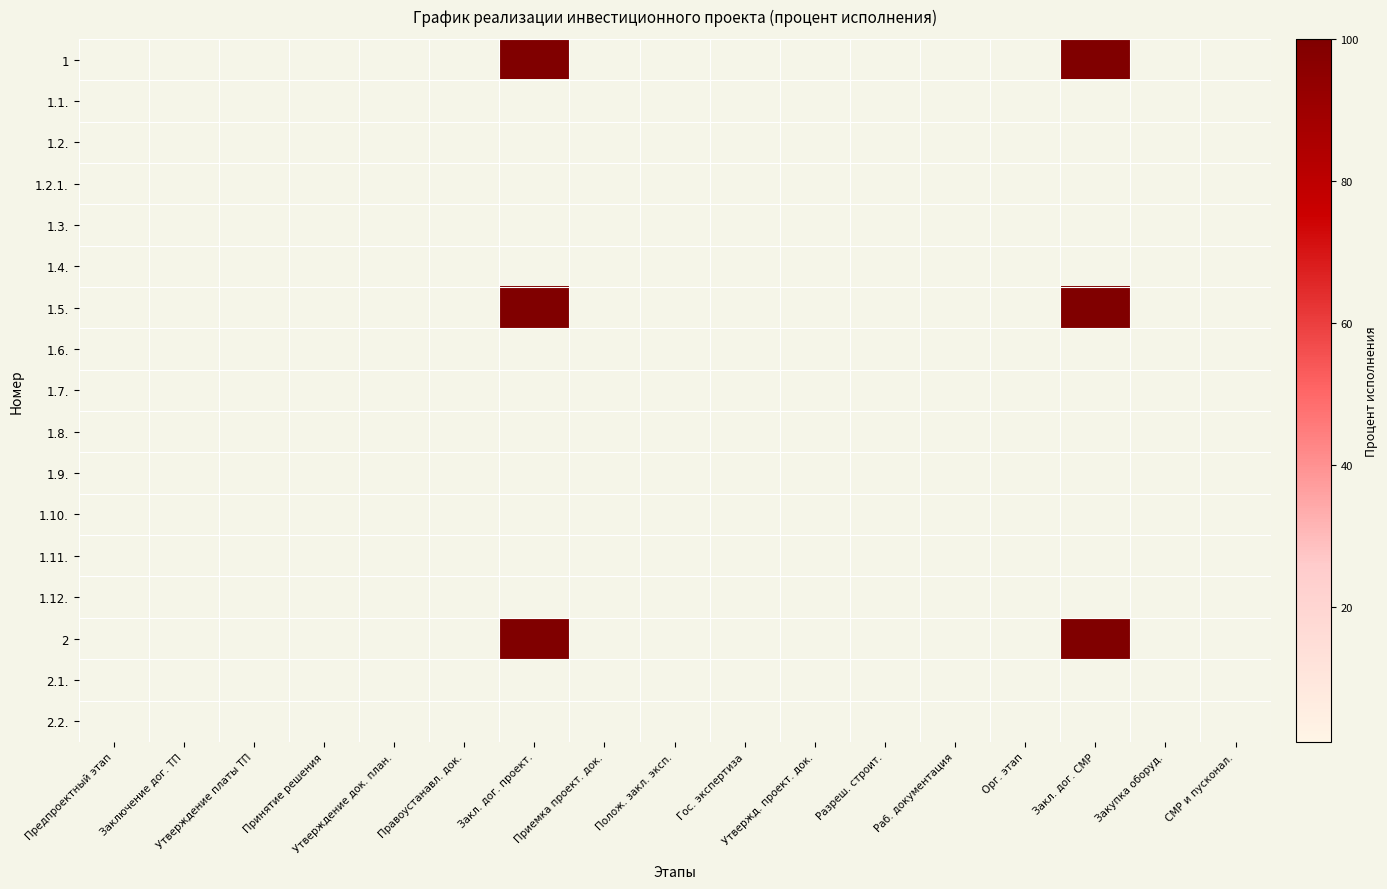

Reading left to right, list all the values displayed in this chart.

1: Предпроектный этап=0	Заключение дог. ТП=0	Утверждение платы ТП=0	Принятие решения=0	Утверждение док. план.=0	Правоустанавл. док.=0	Закл. дог. проект.=100	Приемка проект. док.=0	Полож. закл. эксп.=0	Гос. экспертиза=0	Утвержд. проект. док.=0	Разреш. строит.=0	Раб. документация=0	Орг. этап=0	Закл. дог. СМР=100	Закупка оборуд.=0	СМР и пусконал.=0
1.1.: Предпроектный этап=0	Заключение дог. ТП=0	Утверждение платы ТП=0	Принятие решения=0	Утверждение док. план.=0	Правоустанавл. док.=0	Закл. дог. проект.=0	Приемка проект. док.=0	Полож. закл. эксп.=0	Гос. экспертиза=0	Утвержд. проект. док.=0	Разреш. строит.=0	Раб. документация=0	Орг. этап=0	Закл. дог. СМР=0	Закупка оборуд.=0	СМР и пусконал.=0
1.2.: Предпроектный этап=0	Заключение дог. ТП=0	Утверждение платы ТП=0	Принятие решения=0	Утверждение док. план.=0	Правоустанавл. док.=0	Закл. дог. проект.=0	Приемка проект. док.=0	Полож. закл. эксп.=0	Гос. экспертиза=0	Утвержд. проект. док.=0	Разреш. строит.=0	Раб. документация=0	Орг. этап=0	Закл. дог. СМР=0	Закупка оборуд.=0	СМР и пусконал.=0
1.2.1.: Предпроектный этап=0	Заключение дог. ТП=0	Утверждение платы ТП=0	Принятие решения=0	Утверждение док. план.=0	Правоустанавл. док.=0	Закл. дог. проект.=0	Приемка проект. док.=0	Полож. закл. эксп.=0	Гос. экспертиза=0	Утвержд. проект. док.=0	Разреш. строит.=0	Раб. документация=0	Орг. этап=0	Закл. дог. СМР=0	Закупка оборуд.=0	СМР и пусконал.=0
1.3.: Предпроектный этап=0	Заключение дог. ТП=0	Утверждение платы ТП=0	Принятие решения=0	Утверждение док. план.=0	Правоустанавл. док.=0	Закл. дог. проект.=0	Приемка проект. док.=0	Полож. закл. эксп.=0	Гос. экспертиза=0	Утвержд. проект. док.=0	Разреш. строит.=0	Раб. документация=0	Орг. этап=0	Закл. дог. СМР=0	Закупка оборуд.=0	СМР и пусконал.=0
1.4.: Предпроектный этап=0	Заключение дог. ТП=0	Утверждение платы ТП=0	Принятие решения=0	Утверждение док. план.=0	Правоустанавл. док.=0	Закл. дог. проект.=0	Приемка проект. док.=0	Полож. закл. эксп.=0	Гос. экспертиза=0	Утвержд. проект. док.=0	Разреш. строит.=0	Раб. документация=0	Орг. этап=0	Закл. дог. СМР=0	Закупка оборуд.=0	СМР и пусконал.=0
1.5.: Предпроектный этап=0	Заключение дог. ТП=0	Утверждение платы ТП=0	Принятие решения=0	Утверждение док. план.=0	Правоустанавл. док.=0	Закл. дог. проект.=100	Приемка проект. док.=0	Полож. закл. эксп.=0	Гос. экспертиза=0	Утвержд. проект. док.=0	Разреш. строит.=0	Раб. документация=0	Орг. этап=0	Закл. дог. СМР=100	Закупка оборуд.=0	СМР и пусконал.=0
1.6.: Предпроектный этап=0	Заключение дог. ТП=0	Утверждение платы ТП=0	Принятие решения=0	Утверждение док. план.=0	Правоустанавл. док.=0	Закл. дог. проект.=0	Приемка проект. док.=0	Полож. закл. эксп.=0	Гос. экспертиза=0	Утвержд. проект. док.=0	Разреш. строит.=0	Раб. документация=0	Орг. этап=0	Закл. дог. СМР=0	Закупка оборуд.=0	СМР и пусконал.=0
1.7.: Предпроектный этап=0	Заключение дог. ТП=0	Утверждение платы ТП=0	Принятие решения=0	Утверждение док. план.=0	Правоустанавл. док.=0	Закл. дог. проект.=0	Приемка проект. док.=0	Полож. закл. эксп.=0	Гос. экспертиза=0	Утвержд. проект. док.=0	Разреш. строит.=0	Раб. документация=0	Орг. этап=0	Закл. дог. СМР=0	Закупка оборуд.=0	СМР и пусконал.=0
1.8.: Предпроектный этап=0	Заключение дог. ТП=0	Утверждение платы ТП=0	Принятие решения=0	Утверждение док. план.=0	Правоустанавл. док.=0	Закл. дог. проект.=0	Приемка проект. док.=0	Полож. закл. эксп.=0	Гос. экспертиза=0	Утвержд. проект. док.=0	Разреш. строит.=0	Раб. документация=0	Орг. этап=0	Закл. дог. СМР=0	Закупка оборуд.=0	СМР и пусконал.=0
1.9.: Предпроектный этап=0	Заключение дог. ТП=0	Утверждение платы ТП=0	Принятие решения=0	Утверждение док. план.=0	Правоустанавл. док.=0	Закл. дог. проект.=0	Приемка проект. док.=0	Полож. закл. эксп.=0	Гос. экспертиза=0	Утвержд. проект. док.=0	Разреш. строит.=0	Раб. документация=0	Орг. этап=0	Закл. дог. СМР=0	Закупка оборуд.=0	СМР и пусконал.=0
1.10.: Предпроектный этап=0	Заключение дог. ТП=0	Утверждение платы ТП=0	Принятие решения=0	Утверждение док. план.=0	Правоустанавл. док.=0	Закл. дог. проект.=0	Приемка проект. док.=0	Полож. закл. эксп.=0	Гос. экспертиза=0	Утвержд. проект. док.=0	Разреш. строит.=0	Раб. документация=0	Орг. этап=0	Закл. дог. СМР=0	Закупка оборуд.=0	СМР и пусконал.=0
1.11.: Предпроектный этап=0	Заключение дог. ТП=0	Утверждение платы ТП=0	Принятие решения=0	Утверждение док. план.=0	Правоустанавл. док.=0	Закл. дог. проект.=0	Приемка проект. док.=0	Полож. закл. эксп.=0	Гос. экспертиза=0	Утвержд. проект. док.=0	Разреш. строит.=0	Раб. документация=0	Орг. этап=0	Закл. дог. СМР=0	Закупка оборуд.=0	СМР и пусконал.=0
1.12.: Предпроектный этап=0	Заключение дог. ТП=0	Утверждение платы ТП=0	Принятие решения=0	Утверждение док. план.=0	Правоустанавл. док.=0	Закл. дог. проект.=0	Приемка проект. док.=0	Полож. закл. эксп.=0	Гос. экспертиза=0	Утвержд. проект. док.=0	Разреш. строит.=0	Раб. документация=0	Орг. этап=0	Закл. дог. СМР=0	Закупка оборуд.=0	СМР и пусконал.=0
2: Предпроектный этап=0	Заключение дог. ТП=0	Утверждение платы ТП=0	Принятие решения=0	Утверждение док. план.=0	Правоустанавл. док.=0	Закл. дог. проект.=100	Приемка проект. док.=0	Полож. закл. эксп.=0	Гос. экспертиза=0	Утвержд. проект. док.=0	Разреш. строит.=0	Раб. документация=0	Орг. этап=0	Закл. дог. СМР=100	Закупка оборуд.=0	СМР и пусконал.=0
2.1.: Предпроектный этап=0	Заключение дог. ТП=0	Утверждение платы ТП=0	Принятие решения=0	Утверждение док. план.=0	Правоустанавл. док.=0	Закл. дог. проект.=0	Приемка проект. док.=0	Полож. закл. эксп.=0	Гос. экспертиза=0	Утвержд. проект. док.=0	Разреш. строит.=0	Раб. документация=0	Орг. этап=0	Закл. дог. СМР=0	Закупка оборуд.=0	СМР и пусконал.=0
2.2.: Предпроектный этап=0	Заключение дог. ТП=0	Утверждение платы ТП=0	Принятие решения=0	Утверждение док. план.=0	Правоустанавл. док.=0	Закл. дог. проект.=0	Приемка проект. док.=0	Полож. закл. эксп.=0	Гос. экспертиза=0	Утвержд. проект. док.=0	Разреш. строит.=0	Раб. документация=0	Орг. этап=0	Закл. дог. СМР=0	Закупка оборуд.=0	СМР и пусконал.=0